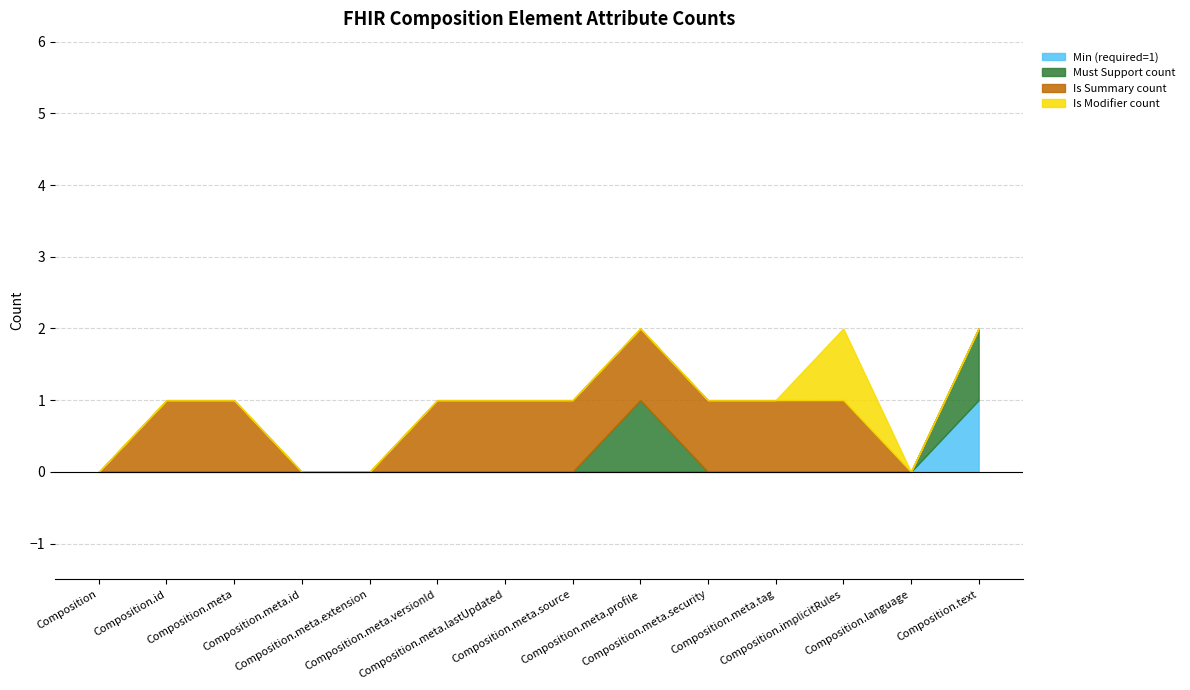

What is the total value across all series at Composition.meta.source?

1